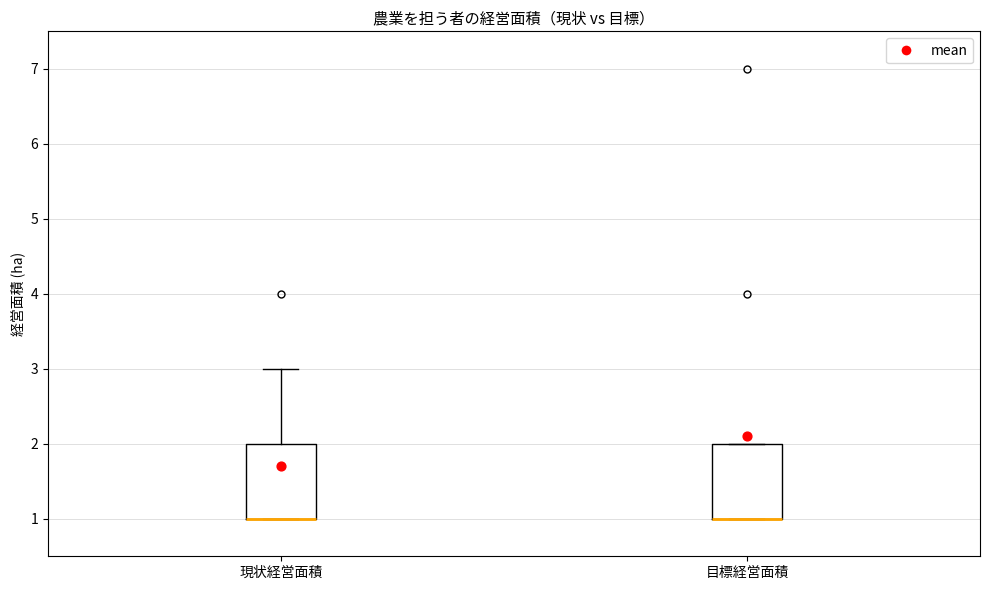

Reading left to right, read every box against the y-axis: the position of its median line, the range the box covers, and the ends of its whiskers. The values are not printed on the chart, so give them approximately, as read against the axis.

現状経営面積: median 1 (drawn on the box's lower edge), box 1 to 2, whiskers 1 to 3
目標経営面積: median 1 (drawn on the box's lower edge), box 1 to 2, whiskers 1 to 2